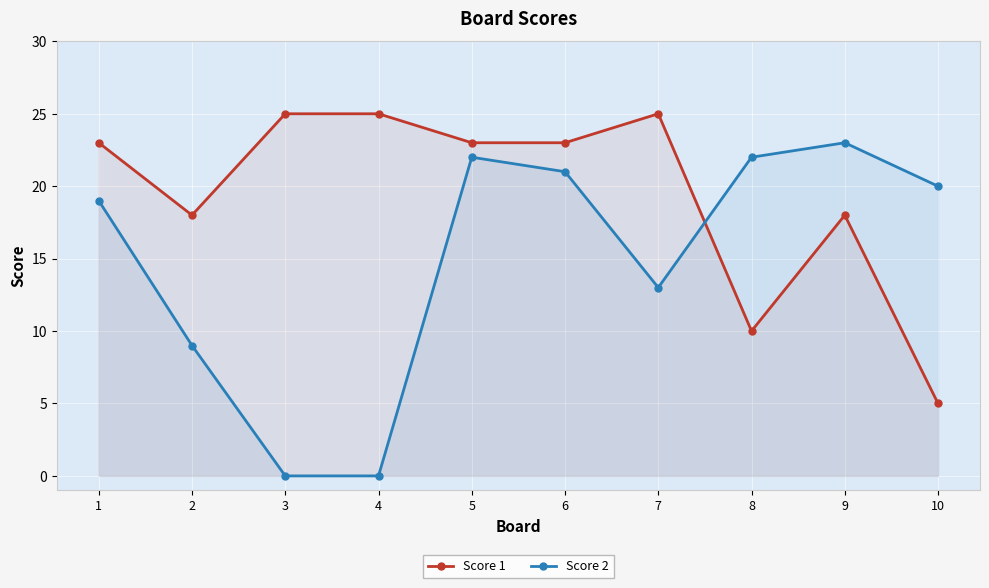

Is it true that Score 2 equals 14 at 10?

False